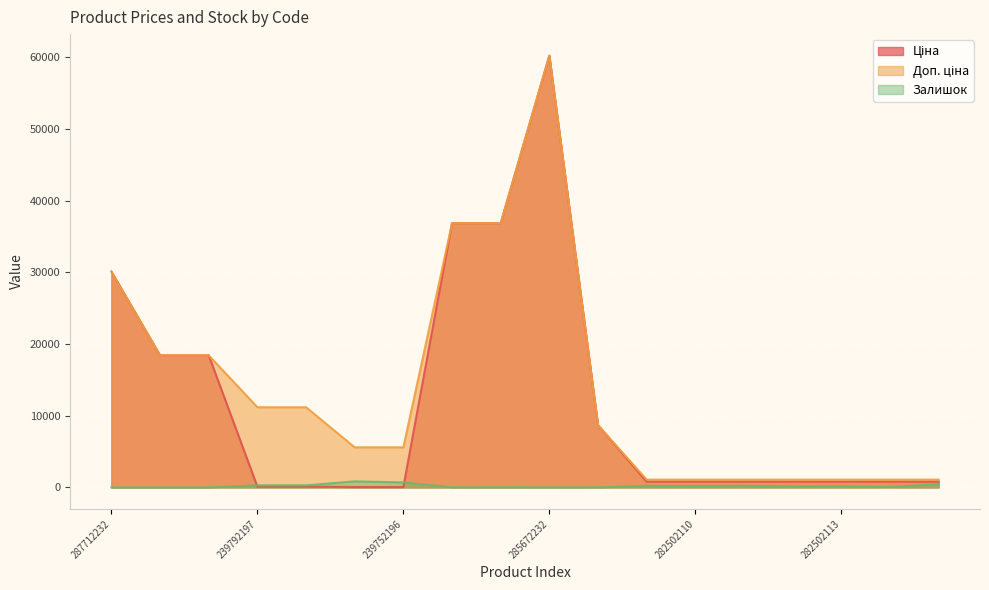

Where does the Доп. ціна series first go above 8679?

287712232